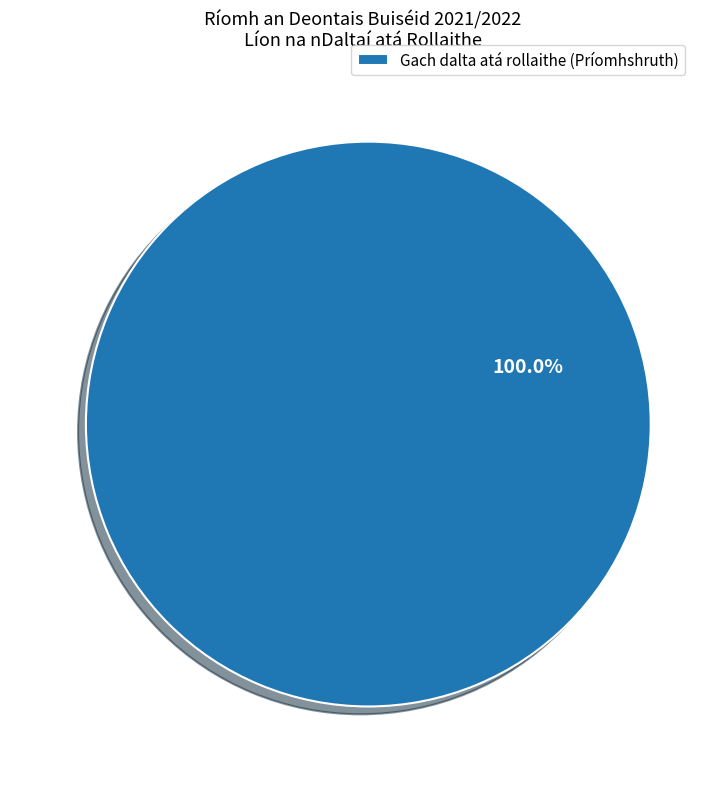

Which category accounts for the majority?

Gach dalta atá rollaithe (Príomhshruth)